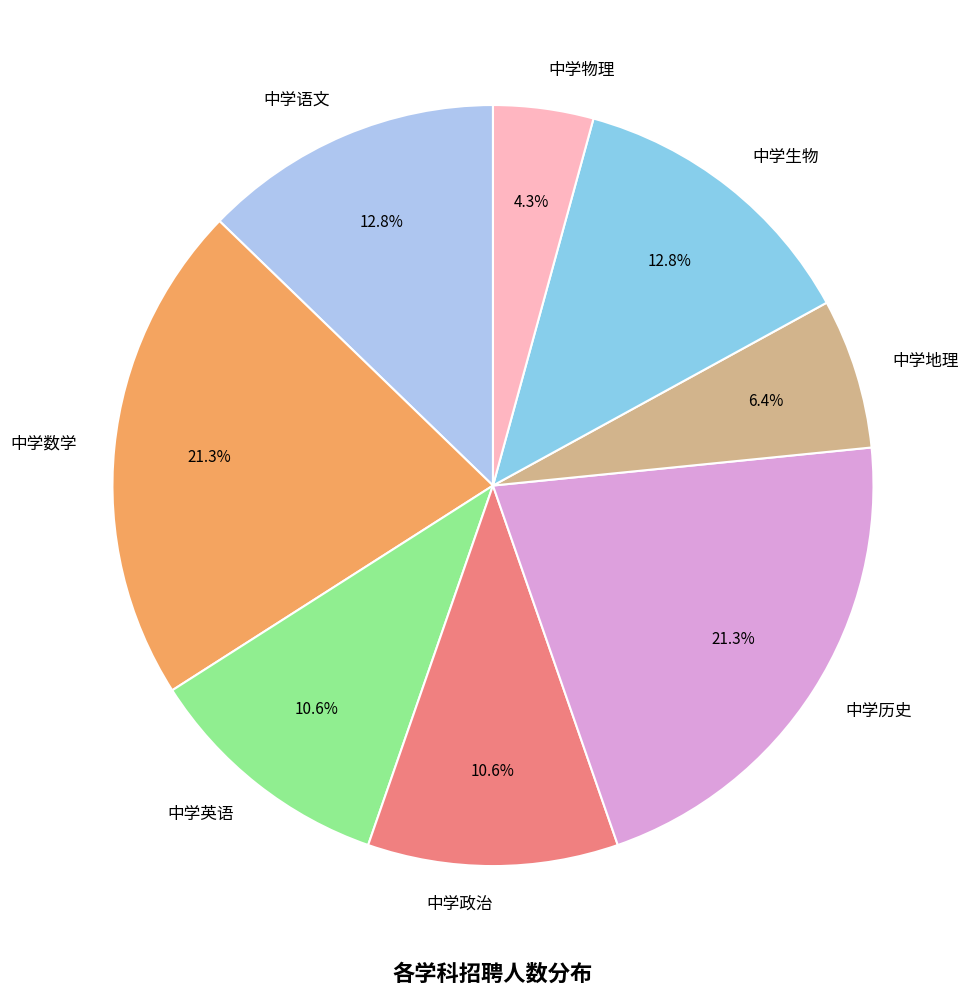

Is there a majority slice in this chart?

No